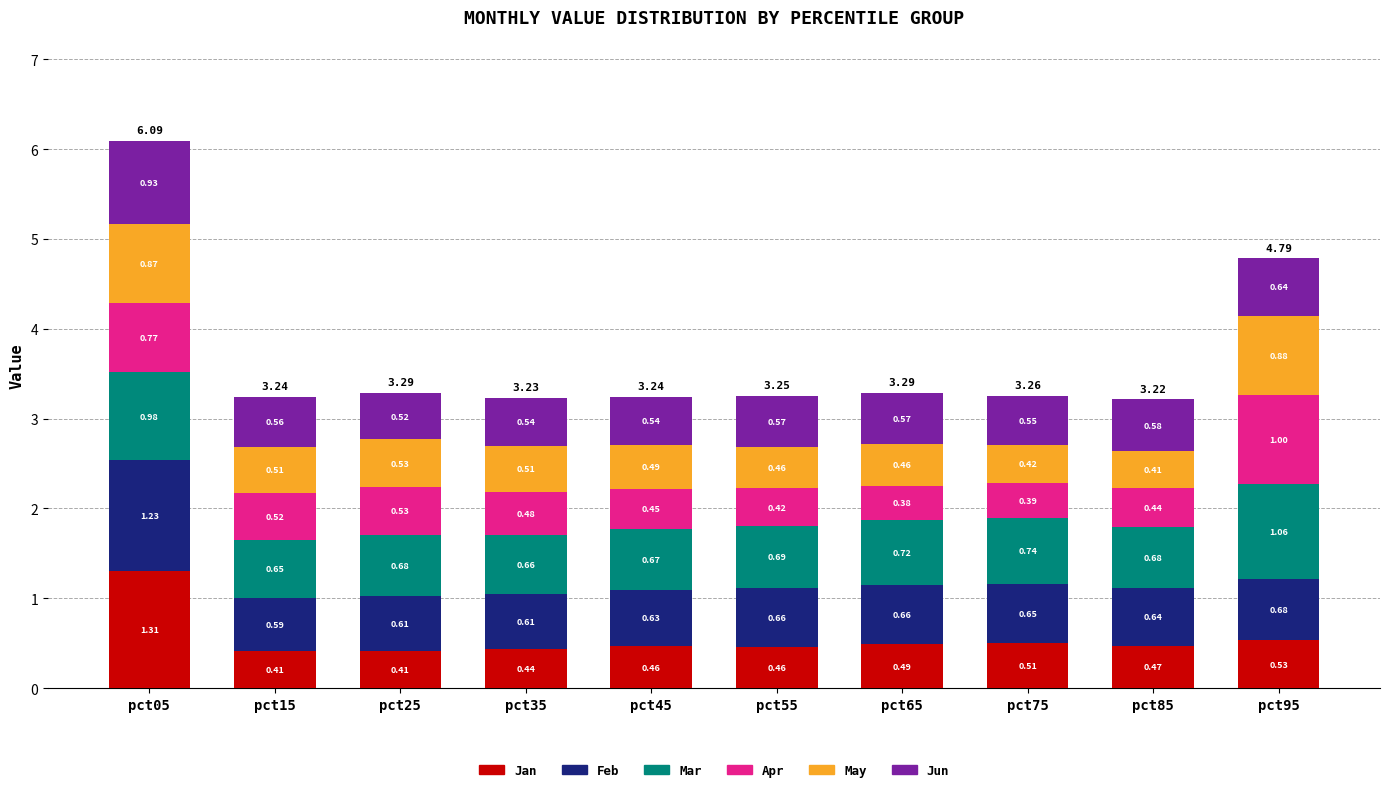

At which category is the sum across all series the highest?

pct05